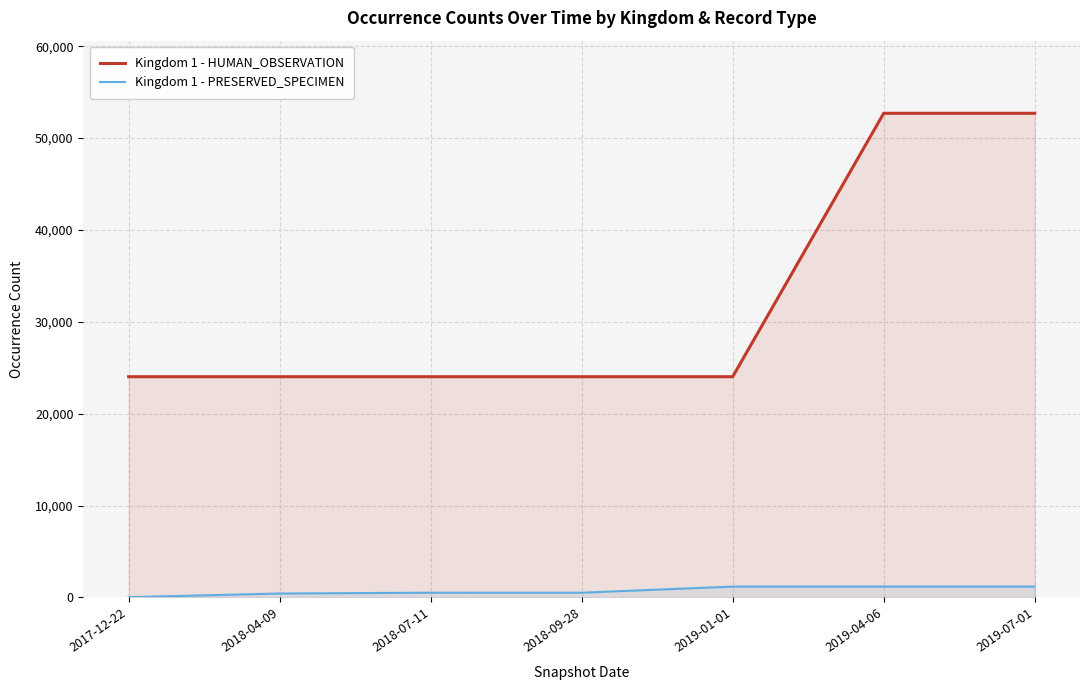

Reading left to right, what are all the values shown in this chart?

Kingdom 1 - HUMAN_OBSERVATION: 24025	24025	24025	24025	24025	52697	52697
Kingdom 1 - PRESERVED_SPECIMEN: 28	427	516	517	1181	1181	1181